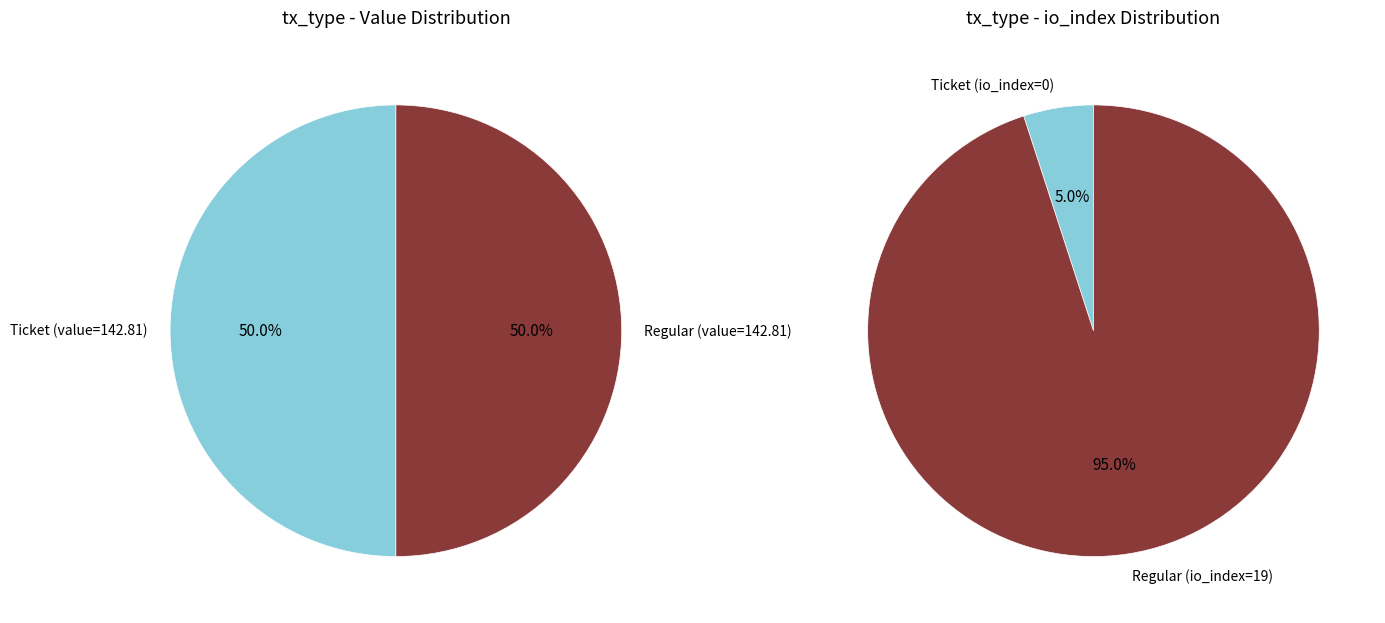

Which slice is the largest?

io_index=19 (Regular)